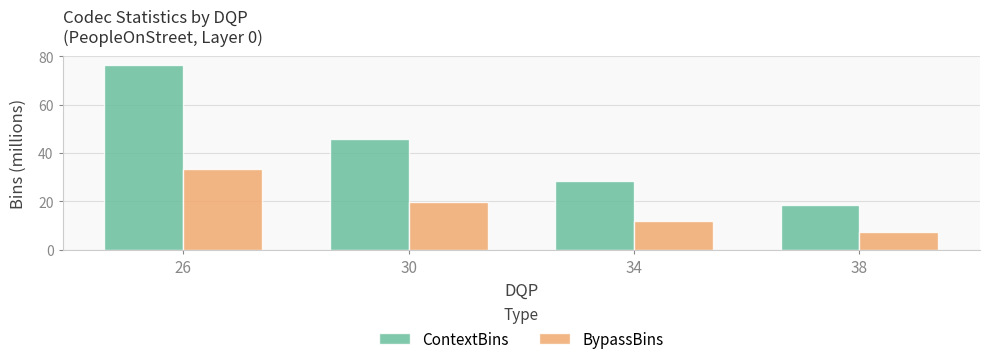

The ContextBins series shows 76.3 at 26. True or false?

True